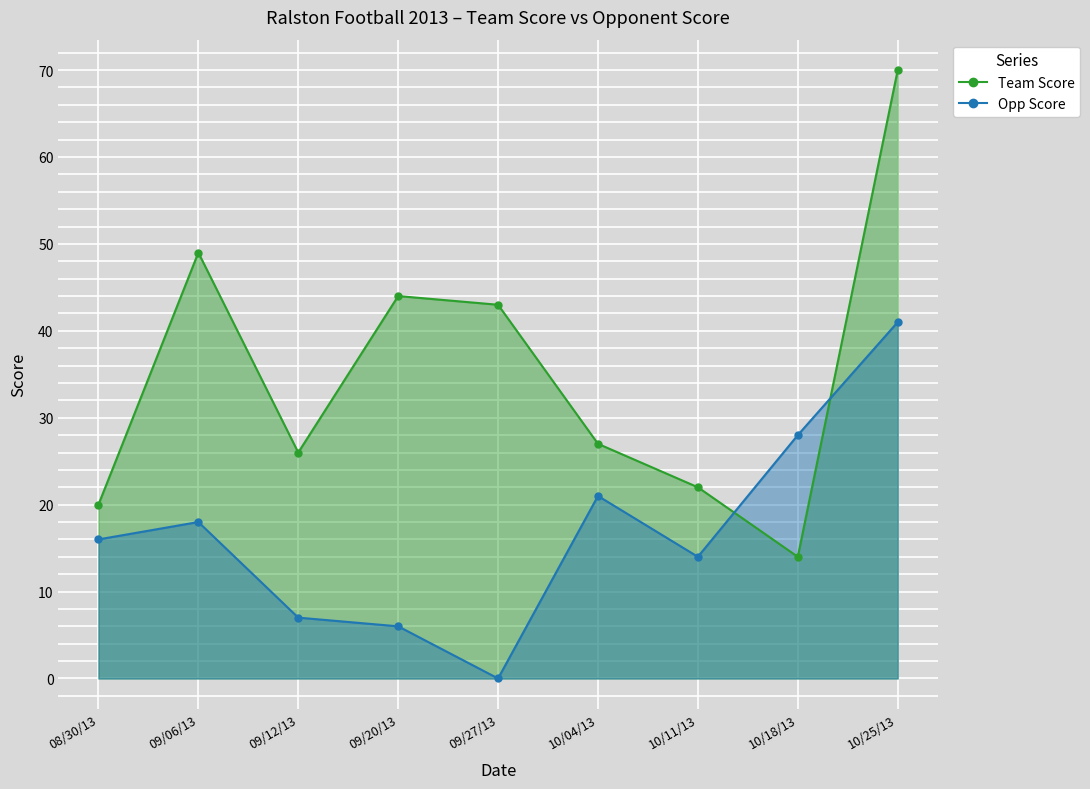

How many values in the Team Score series exceed 27?

4